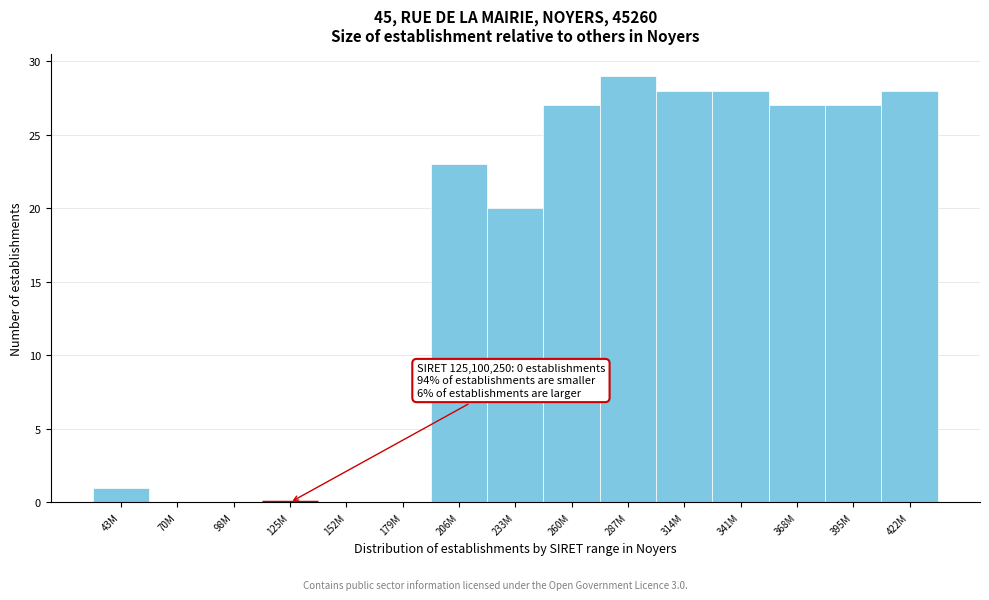

Reading right to left, transcribe all the data shown in this chart.

422M=28	395M=27	368M=27	341M=28	314M=28	287M=29	260M=27	233M=20	206M=23	179M=0	152M=0	125M=0	98M=0	70M=0	43M=1